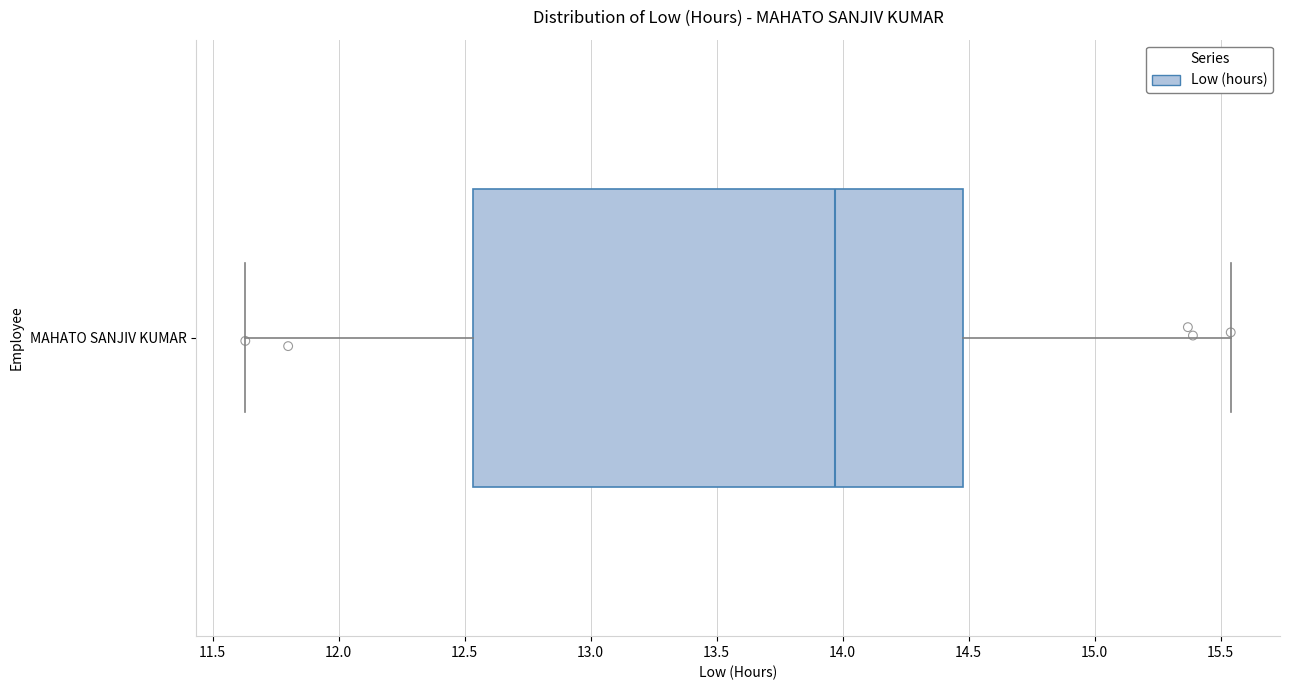

Transcribe this box plot: give where the median line is, the range the box spans, and where the two whiskers end, as read against the x-axis. The values are not printed on the chart, so give them approximately, as read against the axis.

median 13.95, box 12.55 to 14.50, whiskers 11.65 to 15.55